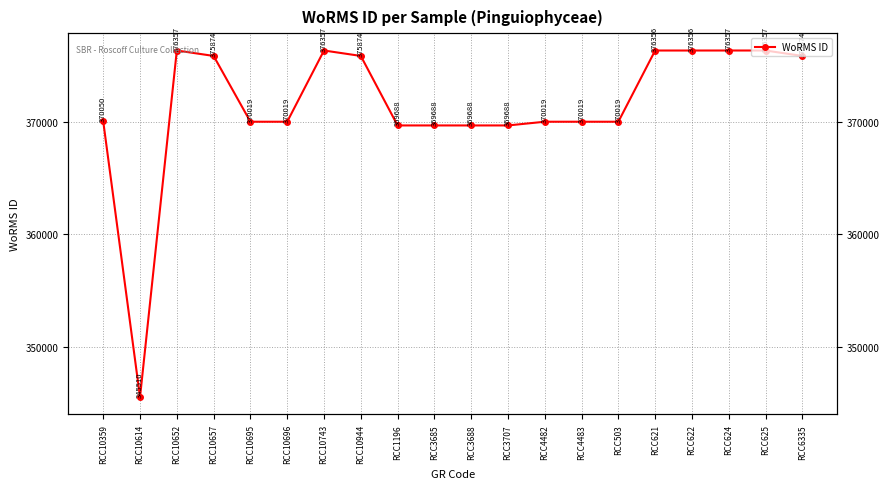

Reading left to right, extract all data points from this chart.

370050	345510	376357	375874	370019	370019	376357	375874	369688	369688	369688	369688	370019	370019	370019	376356	376356	376357	376357	375874